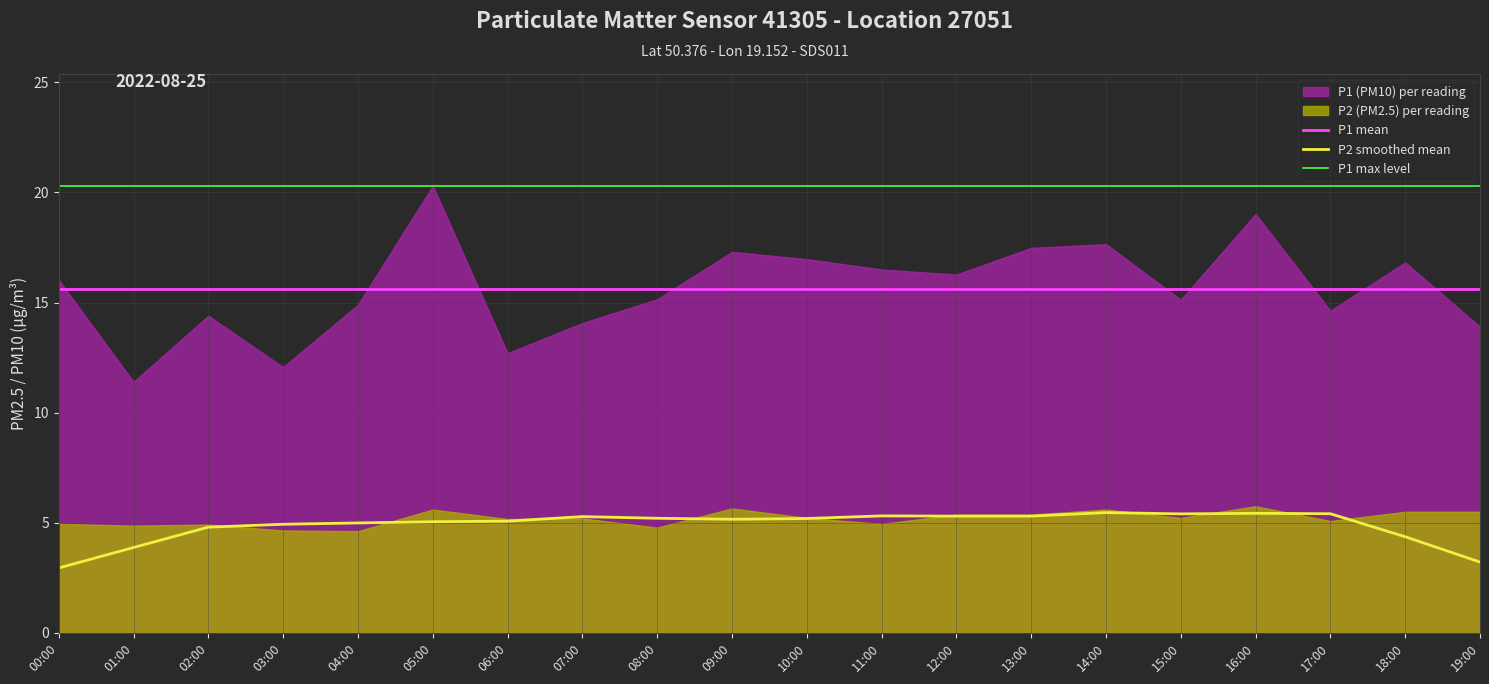

True or false: P1 mean has a value of 15.6 at 05:00.

True